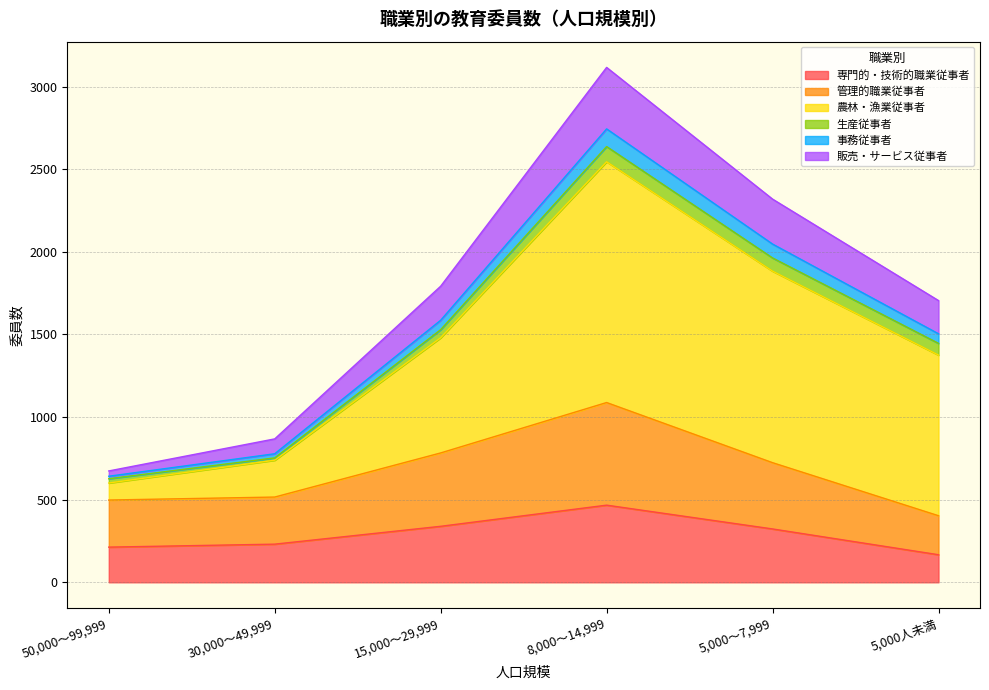

What is the maximum value for 専門的・技術的職業従事者?

467